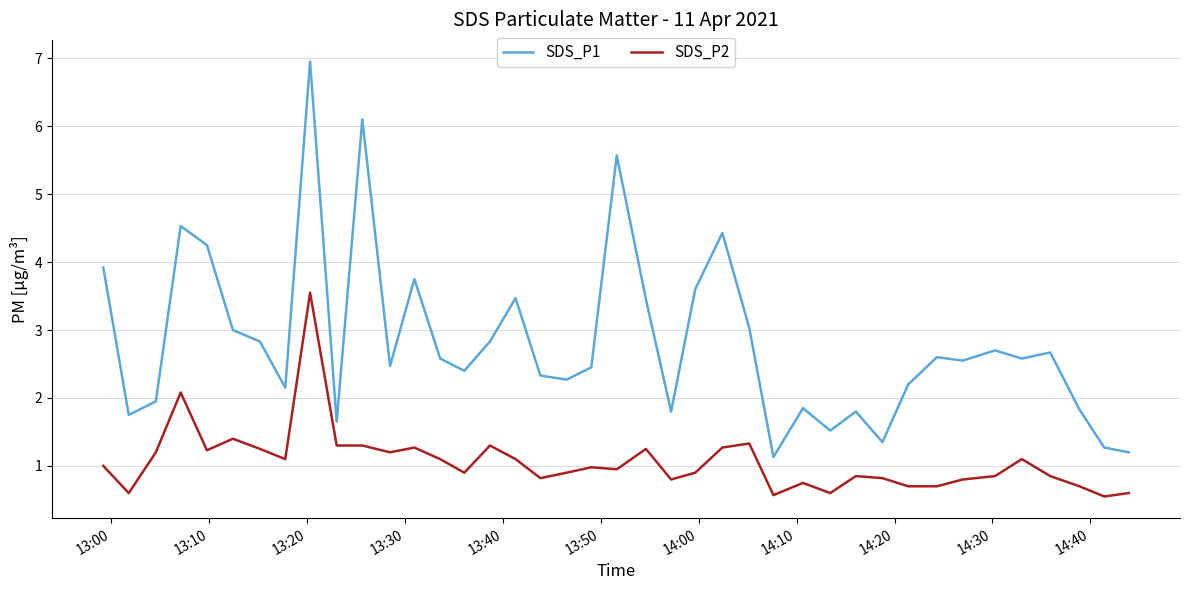

What is the lowest value of the SDS_P2 series?

0.6